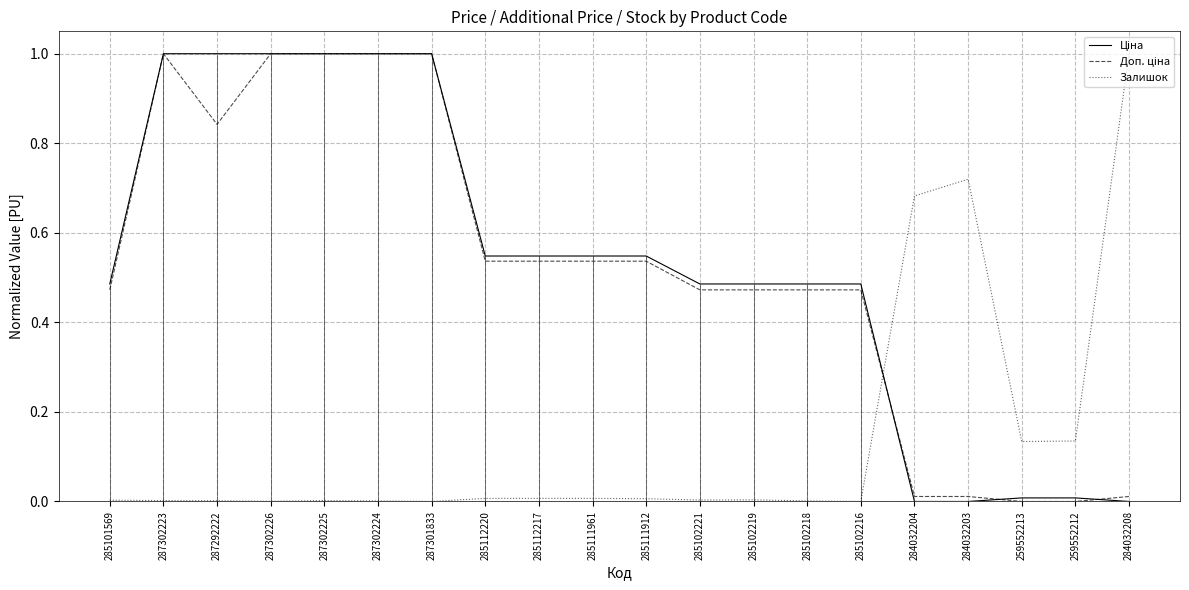

Reading right to left, extract all data points from this chart.

Ціна: 284032208=0.0	259552212=0.0	259552213=0.0	284032203=0.0	284032204=0.0	285102216=0.5	285102218=0.5	285102219=0.5	285102221=0.5	285111912=0.5	285111961=0.5	285112217=0.5	285112220=0.5	287301833=1.0	287302224=1.0	287302225=1.0	287302226=1.0	287292222=1.0	287302223=1.0	285101569=0.5
Доп. ціна: 284032208=0.0	259552212=0.0	259552213=0.0	284032203=0.0	284032204=0.0	285102216=0.5	285102218=0.5	285102219=0.5	285102221=0.5	285111912=0.5	285111961=0.5	285112217=0.5	285112220=0.5	287301833=1.0	287302224=1.0	287302225=1.0	287302226=1.0	287292222=0.8	287302223=1.0	285101569=0.5
Залишок: 284032208=1.0	259552212=0.1	259552213=0.1	284032203=0.7	284032204=0.7	285102216=0.0	285102218=0.0	285102219=0.0	285102221=0.0	285111912=0.0	285111961=0.0	285112217=0.0	285112220=0.0	287301833=0.0	287302224=0.0	287302225=0.0	287302226=0.0	287292222=0.0	287302223=0.0	285101569=0.0